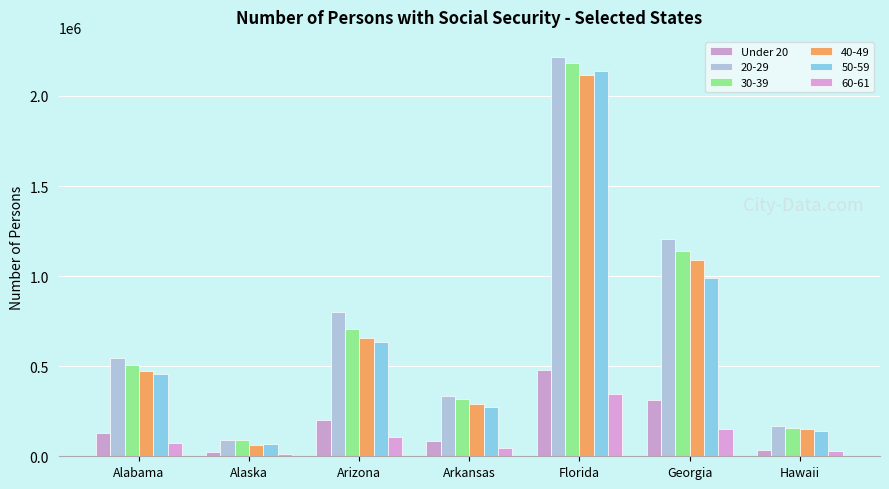

How many bars are there in total?

42